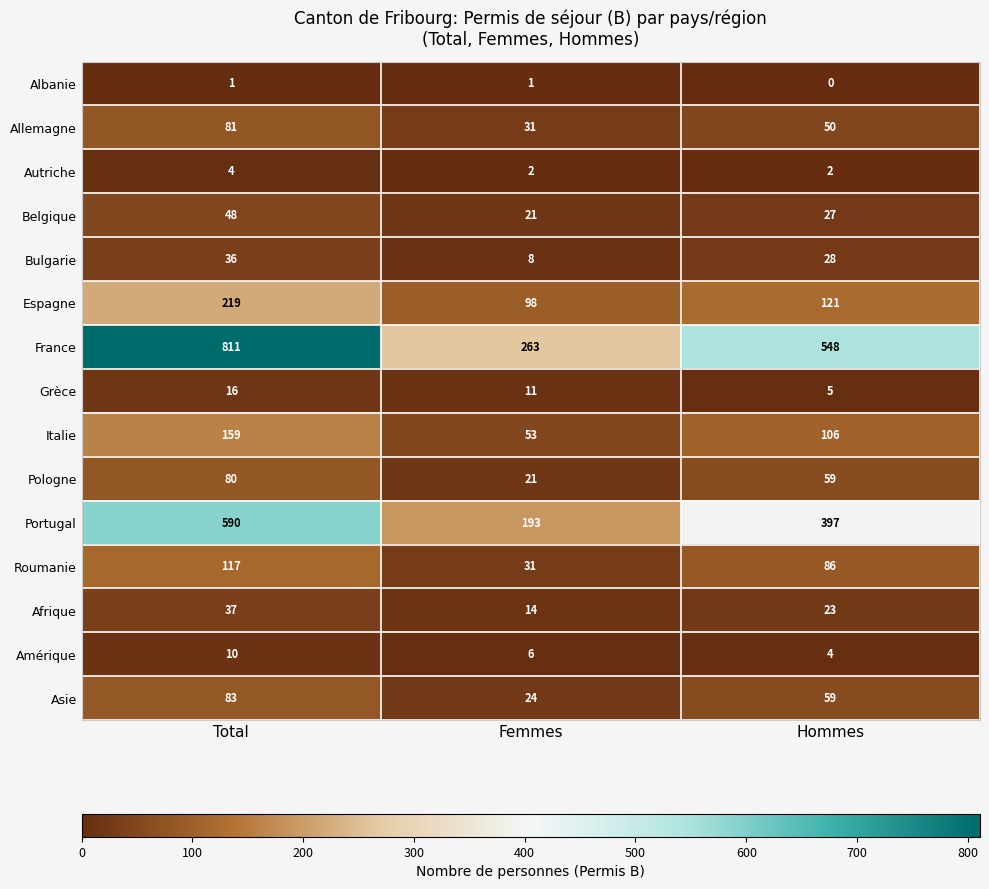

Is it true that Italie equals 162 at Hommes?

False